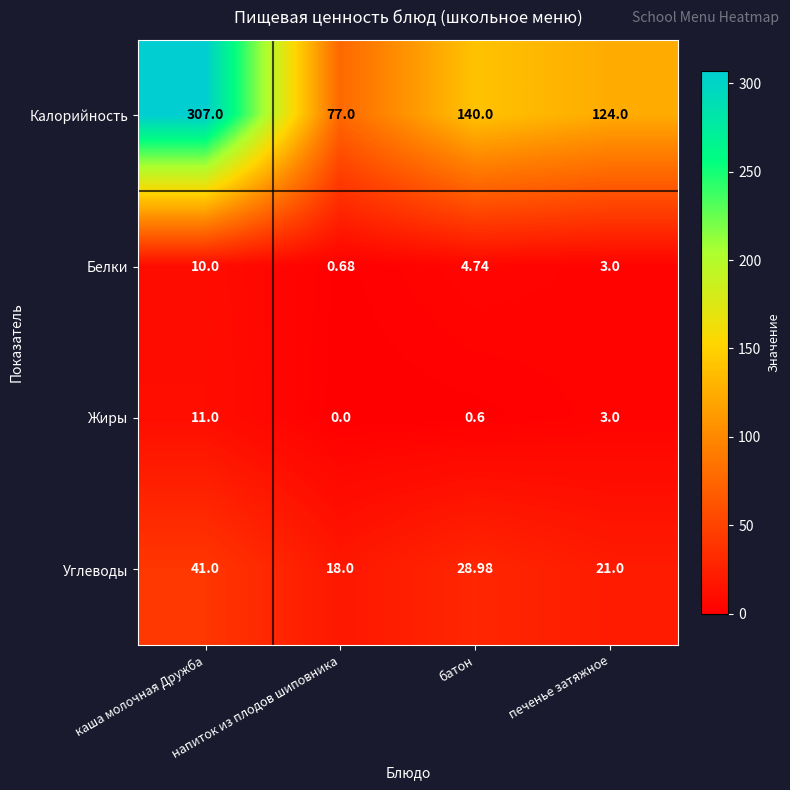

Rank the categories by Жиры value from lowest to highest.

напиток из плодов шиповника, батон, печенье затяжное, каша молочная Дружба